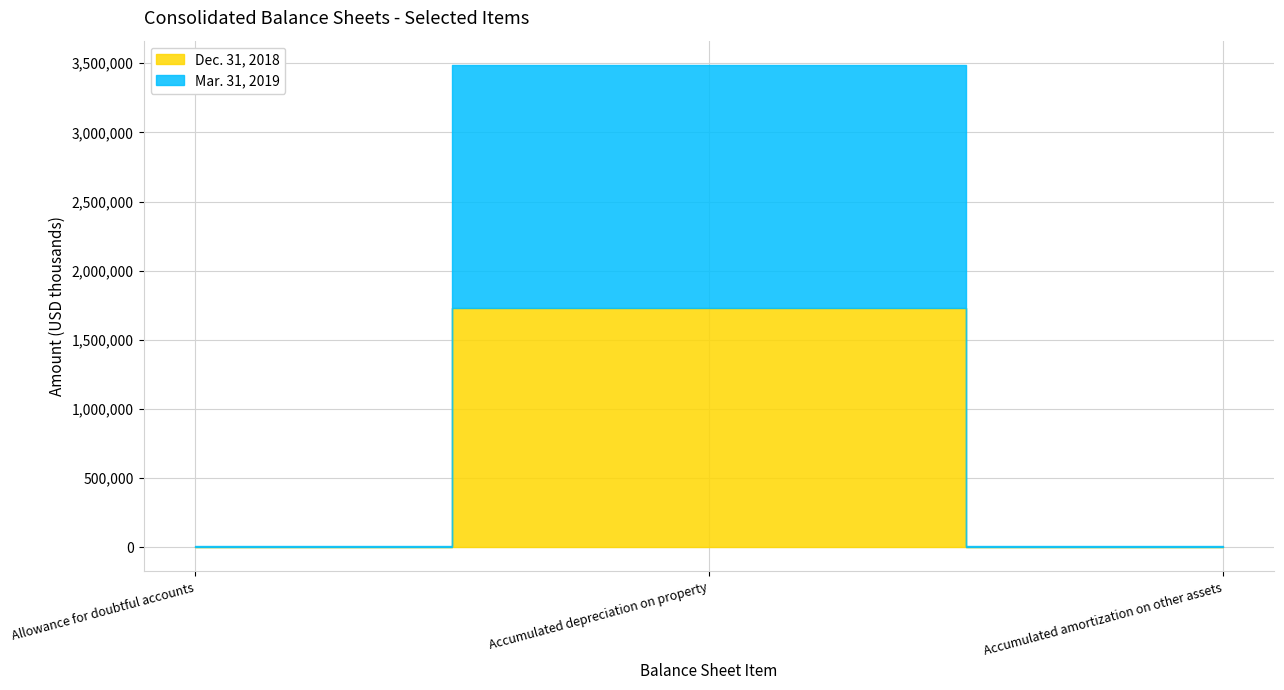

True or false: Mar. 31, 2019 has a value of 5999 at Accumulated amortization on other assets.

True